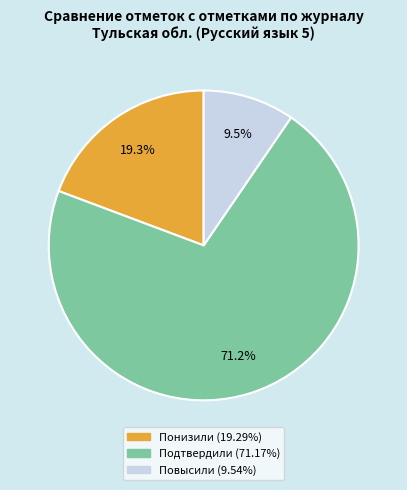

Rank the categories by value from highest to lowest.

Подтвердили, Понизили, Повысили